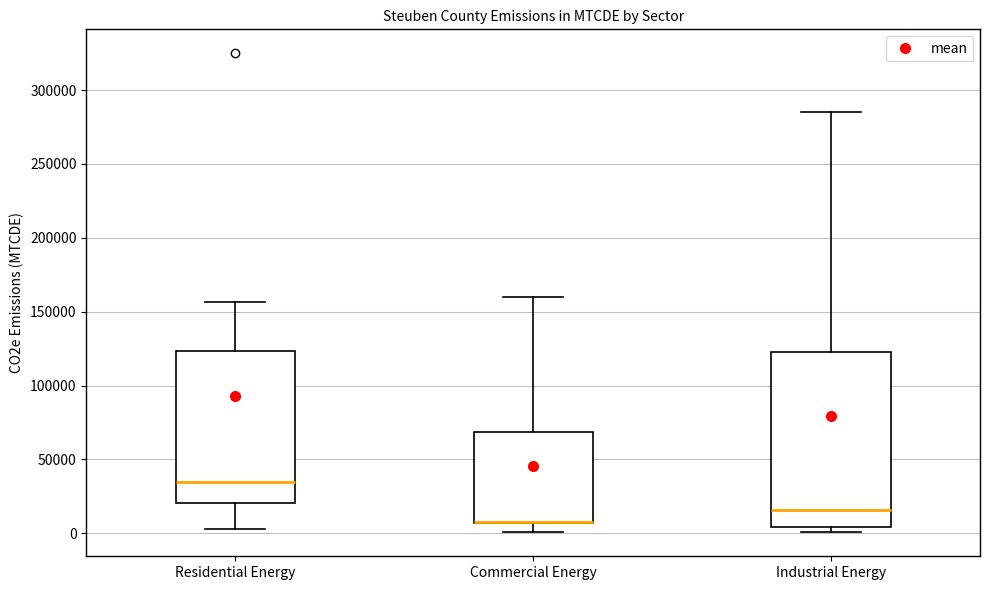

Reading left to right, read every box against the y-axis: the position of its median line, the range the box covers, and the ends of its whiskers. The values are not printed on the chart, so give them approximately, as read against the axis.

Residential Energy: median 35000, box 20000 to 125000, whiskers 5000 to 155000
Commercial Energy: median 10000 (drawn on the box's lower edge), box 5000 to 70000, whiskers 0 to 160000
Industrial Energy: median 15000, box 5000 to 125000, whiskers 0 to 285000